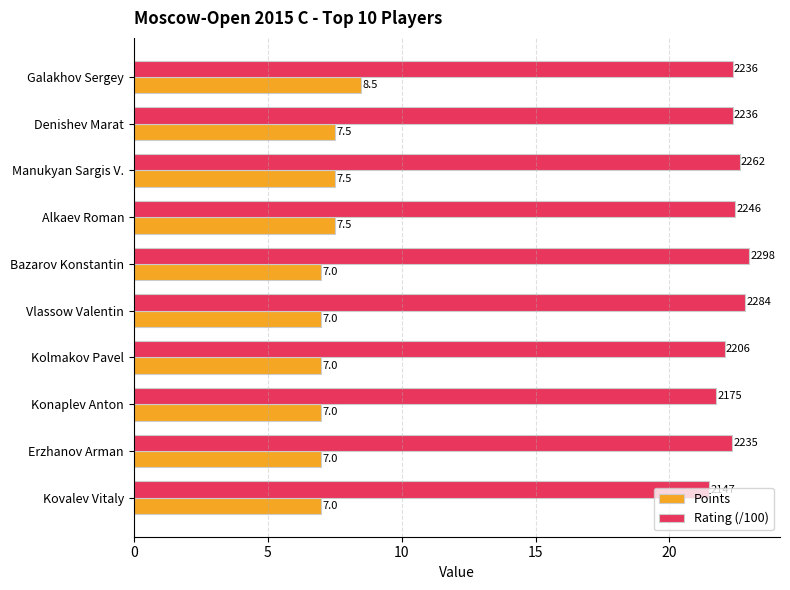

Where is Rating (/100) nearest to the value 22?

Kolmakov Pavel